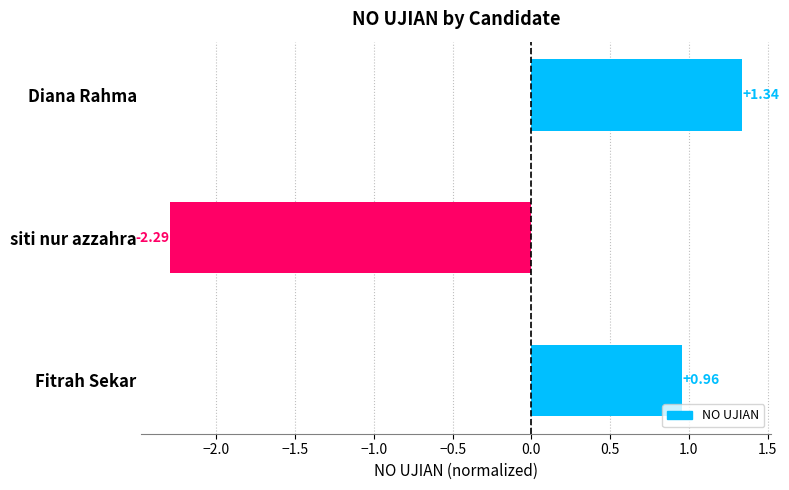

What is the smallest value displayed?

-2.3